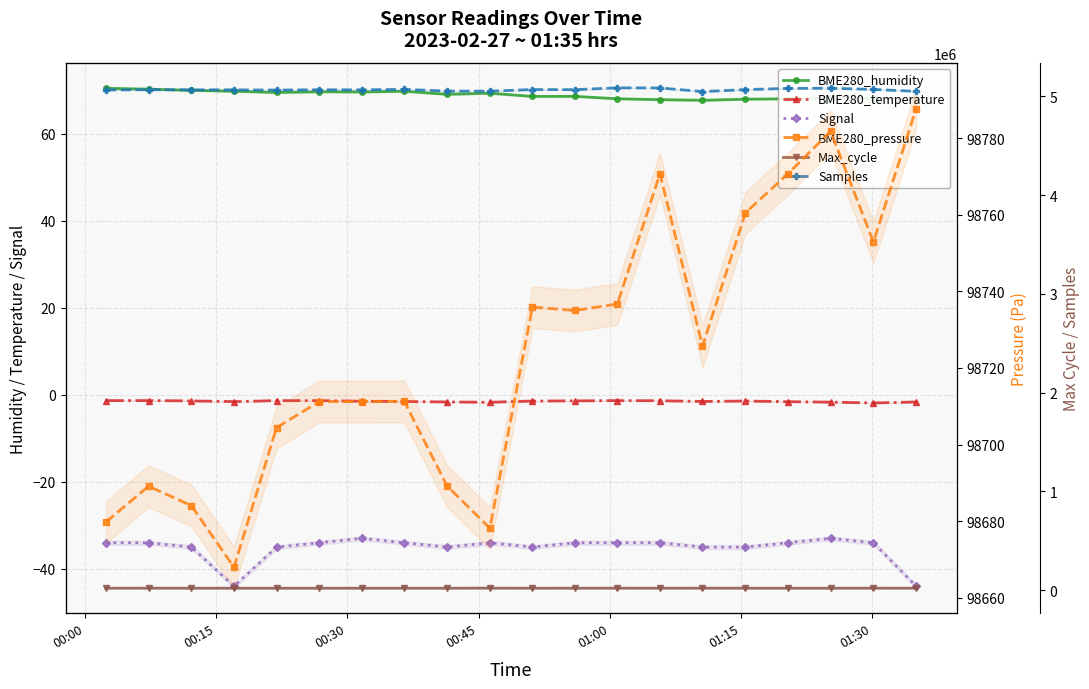

How many values in the BME280_pressure series exceed 98725?

10